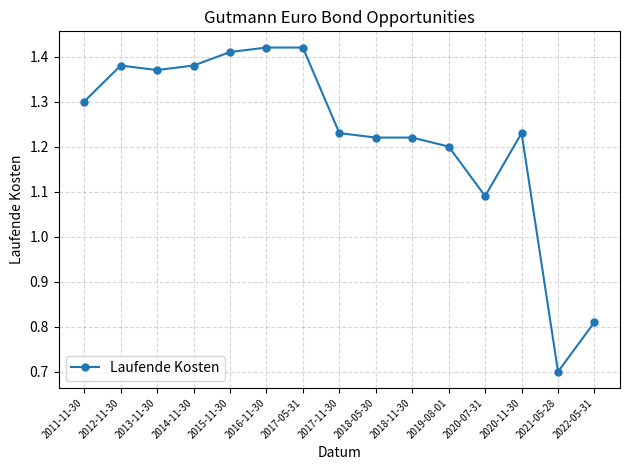

The value at 2020-11-30 is 1.2. True or false?

True